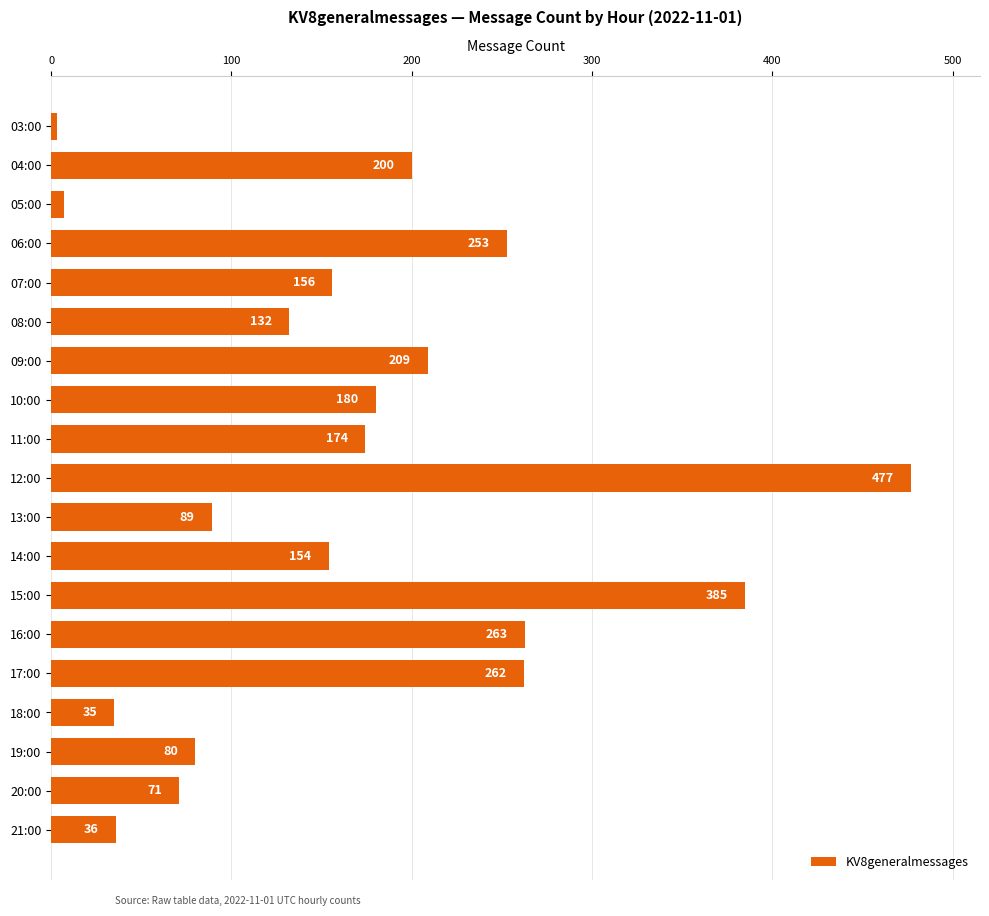

List the labels in order of value, smallest first.

03:00, 05:00, 18:00, 21:00, 20:00, 19:00, 13:00, 08:00, 14:00, 07:00, 11:00, 10:00, 04:00, 09:00, 06:00, 17:00, 16:00, 15:00, 12:00